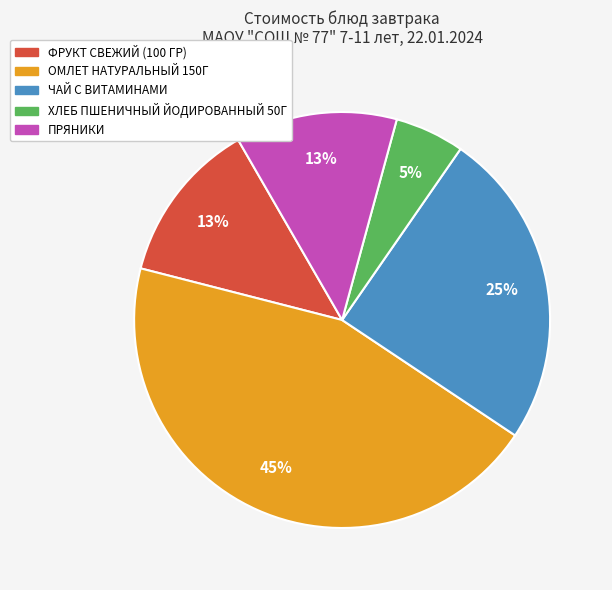

To the nearest percent, what percentage of the pie is ФРУКТ СВЕЖИЙ (100 ГР)?

13%